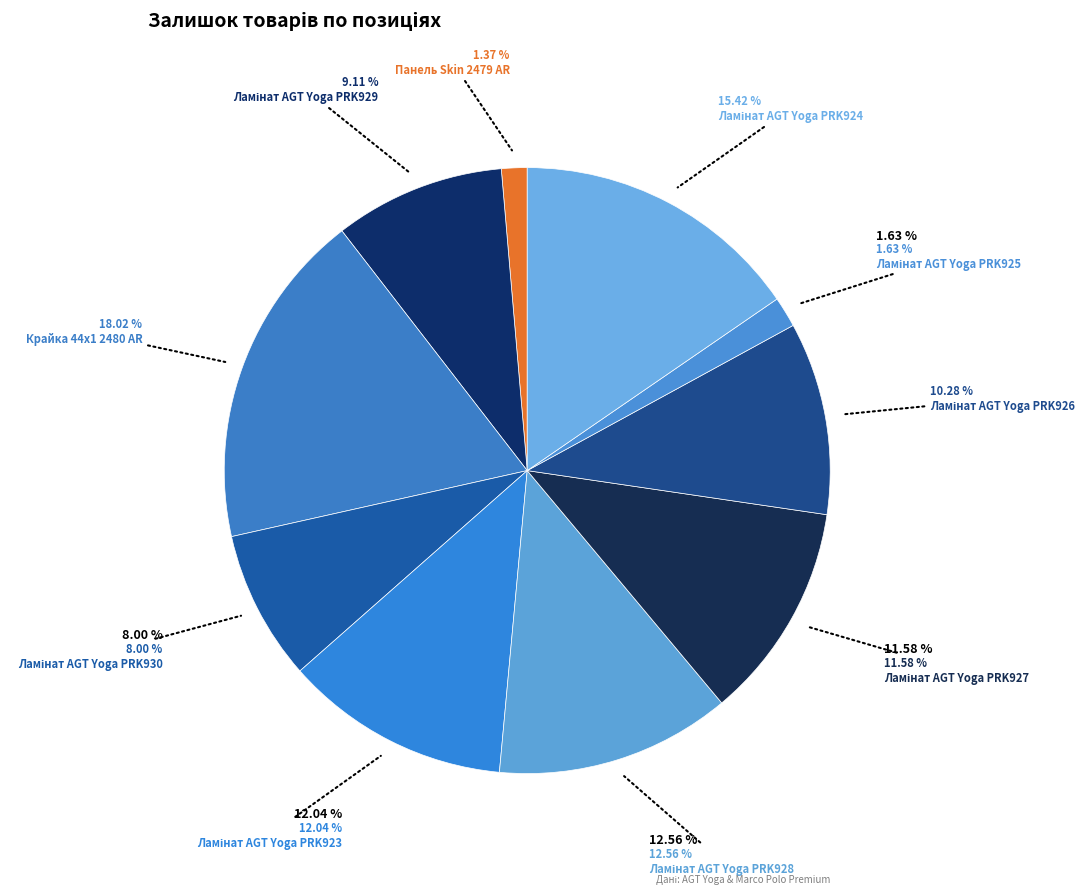

What percentage is the Панель Skin 2479 AR slice, to the nearest percent?

1%